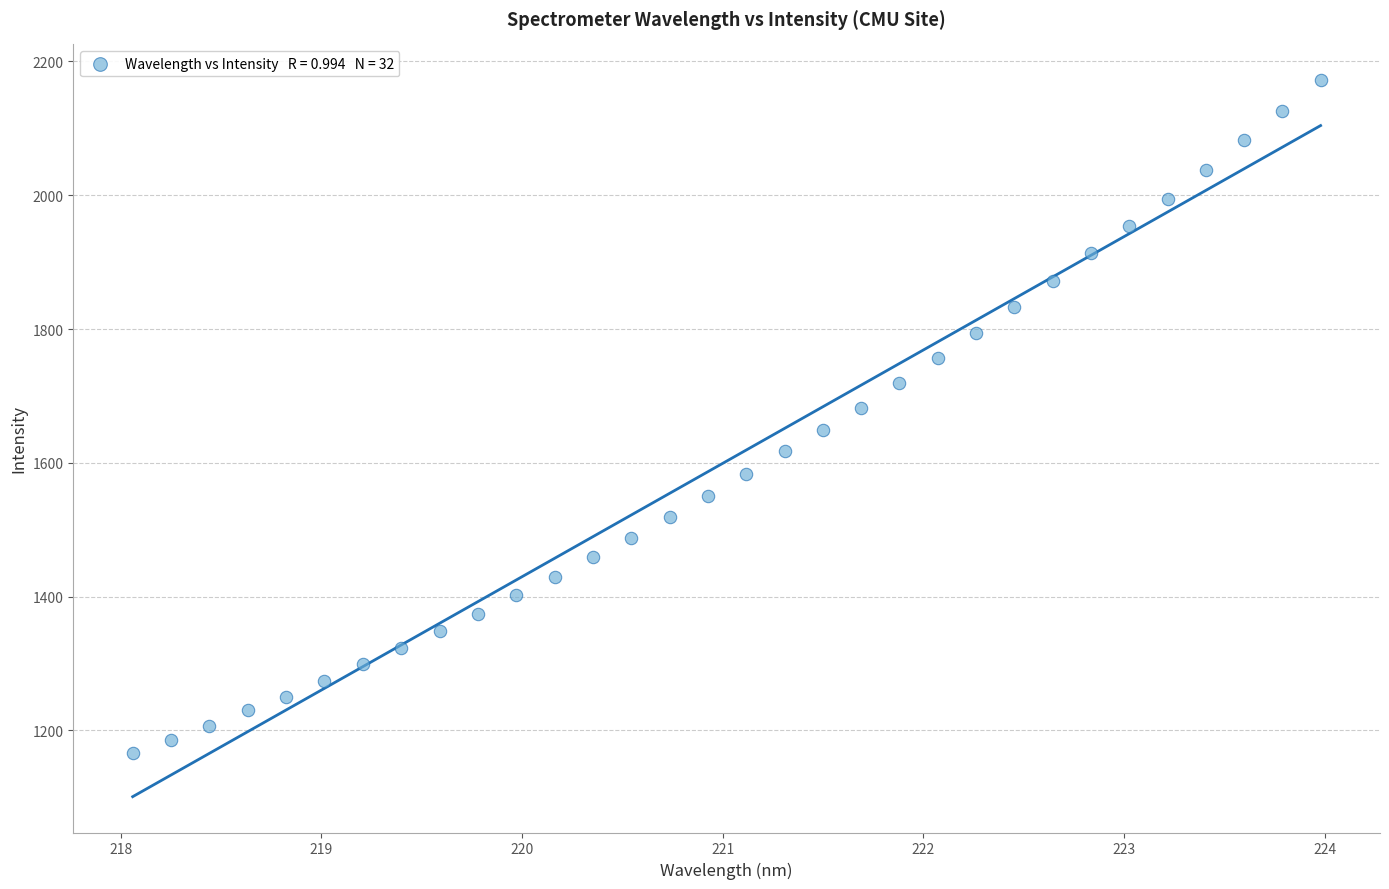

What is the range of Y values (max minus min)?

1005.6